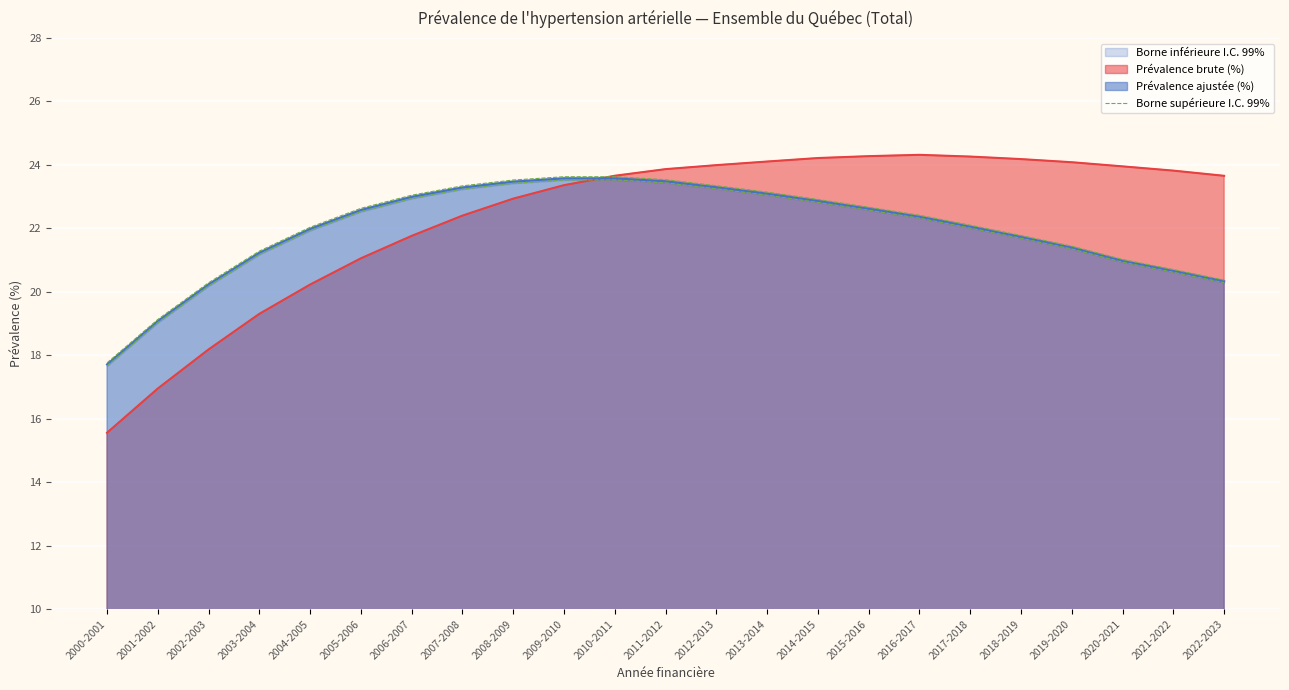

What is the label of the 21st point from the left?

2020-2021